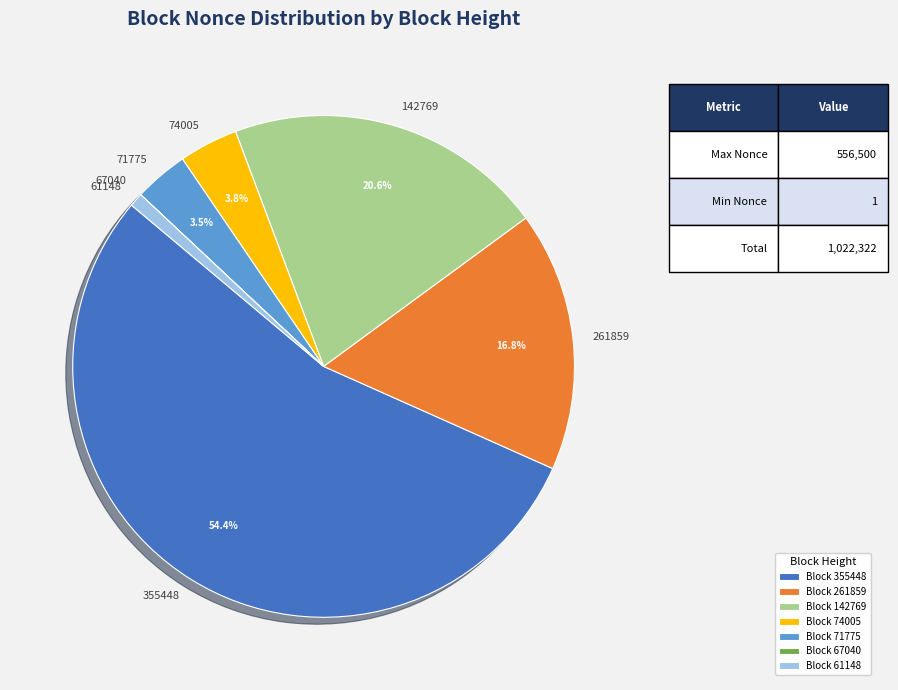

To the nearest percent, what is the average slice percentage?

14%